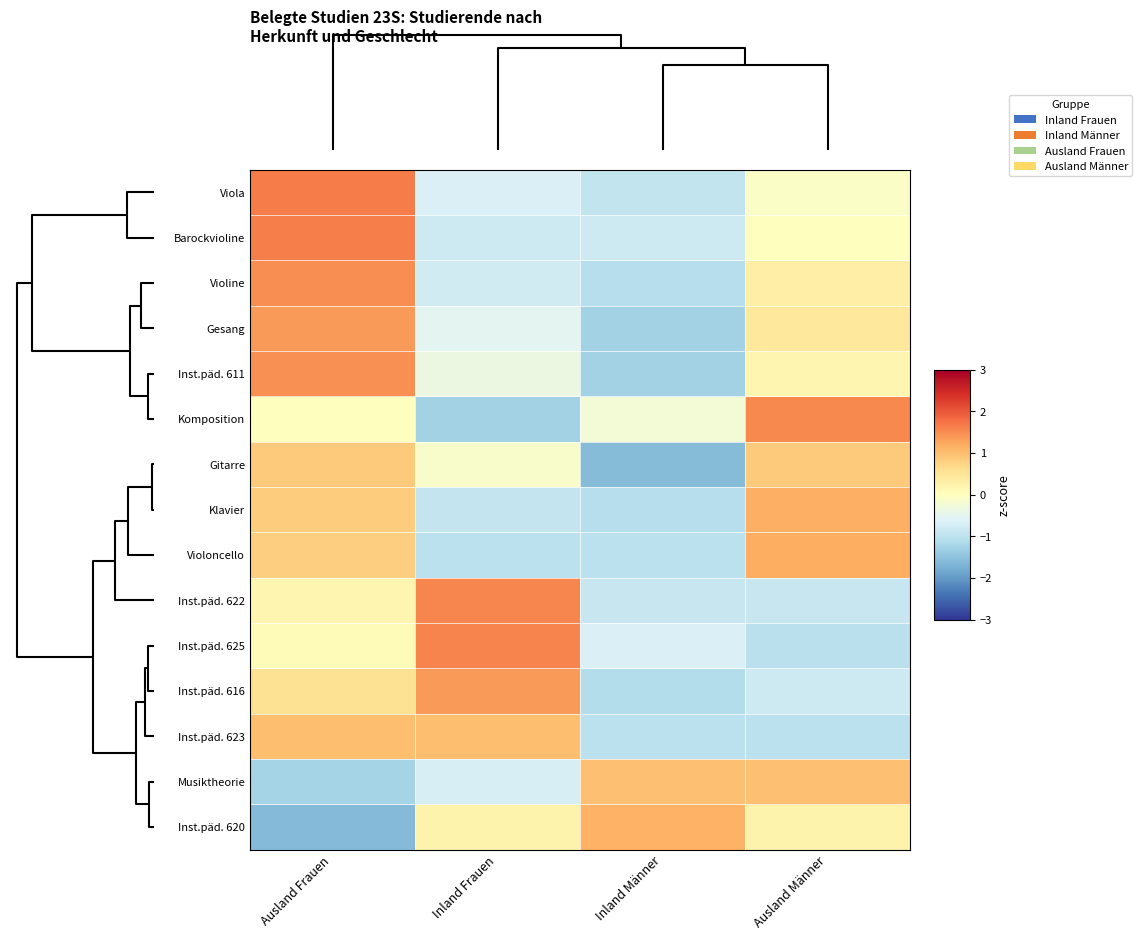

What is the maximum value shown in the chart?

1.6